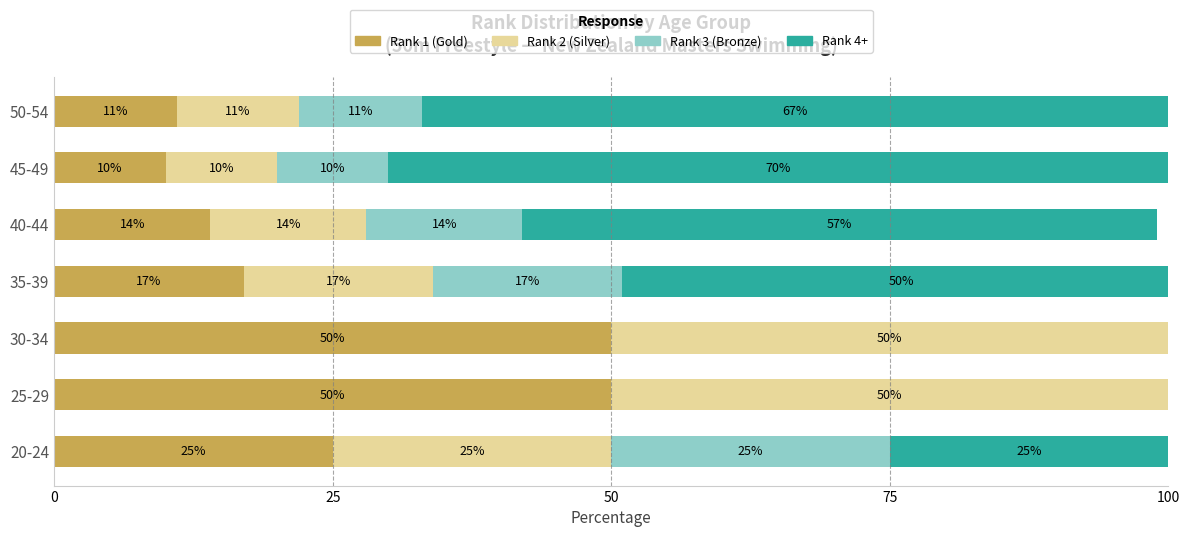

At which label is Rank 1 (Gold) closest to 30?

20-24